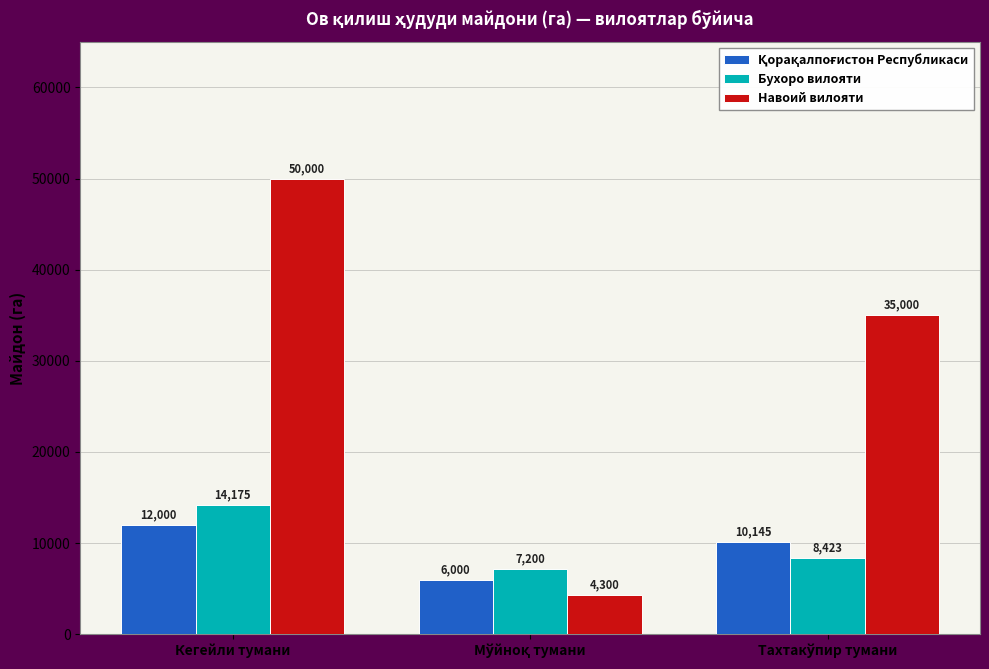

Are the bars horizontal?

No